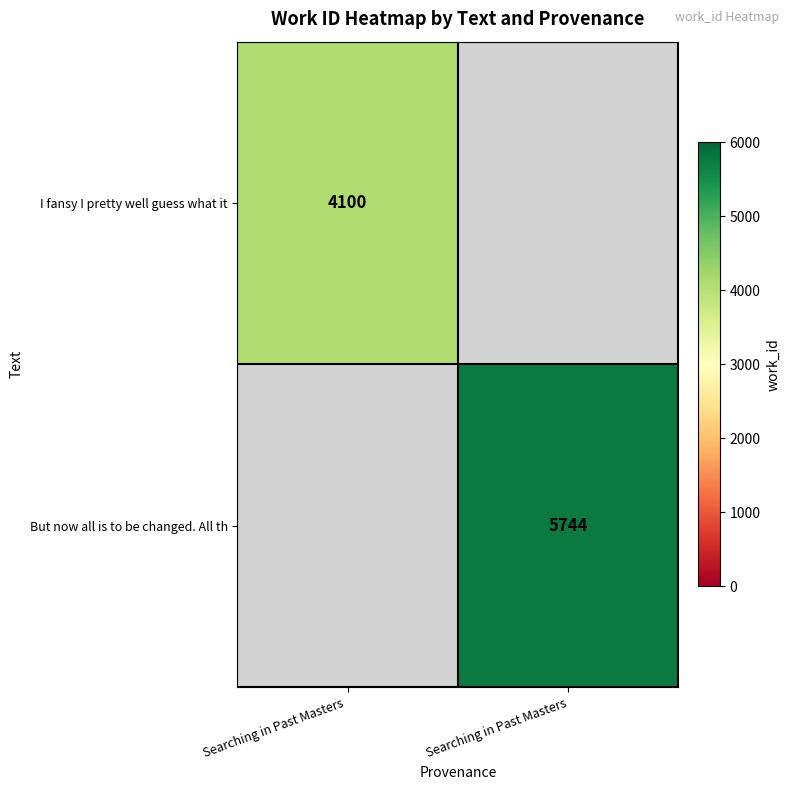

Is it true that But now all is to be changed. All th equals 9600 at Searching in Past Masters?

False